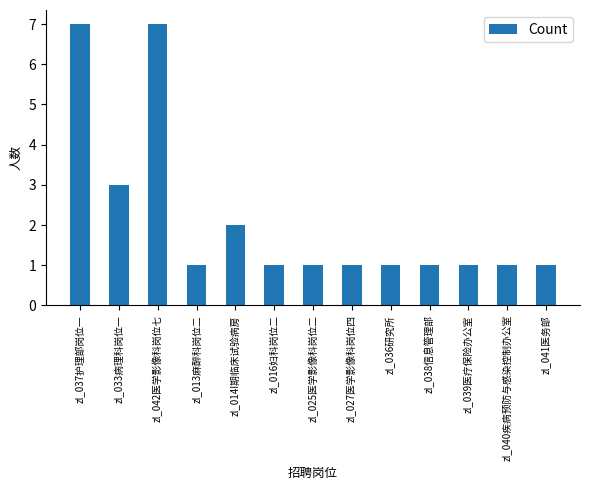

What is the maximum value shown in the chart?

7